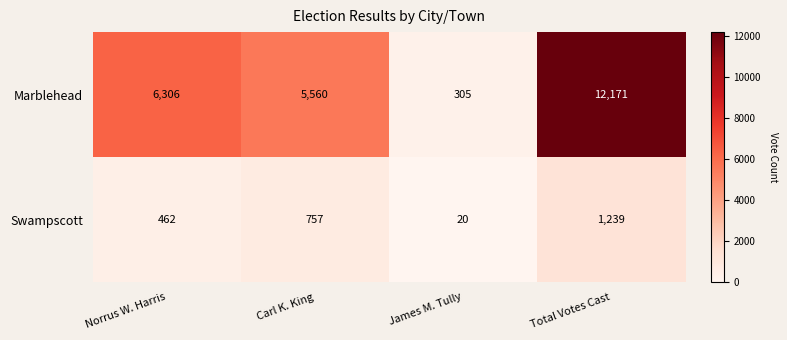

What is the sum of all Swampscott values?

2478